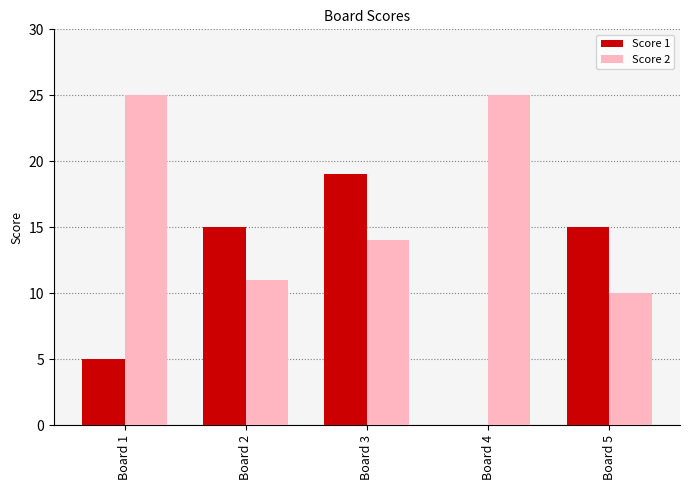

The value of Score 1 at Board 1 is 1. True or false?

False